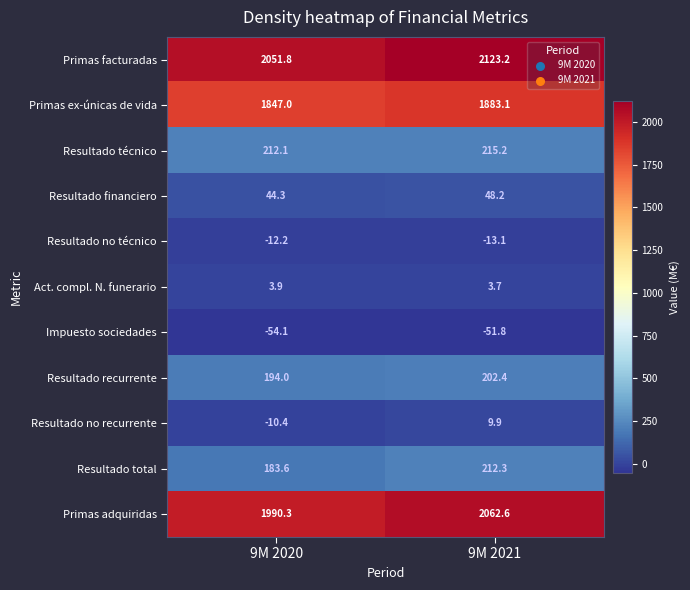

List the series in order of their peak value, lowest first.

Impuesto sociedades, Resultado no técnico, Act. compl. N. funerario, Resultado no recurrente, Resultado financiero, Resultado recurrente, Resultado total, Resultado técnico, Primas ex-únicas de vida, Primas adquiridas, Primas facturadas